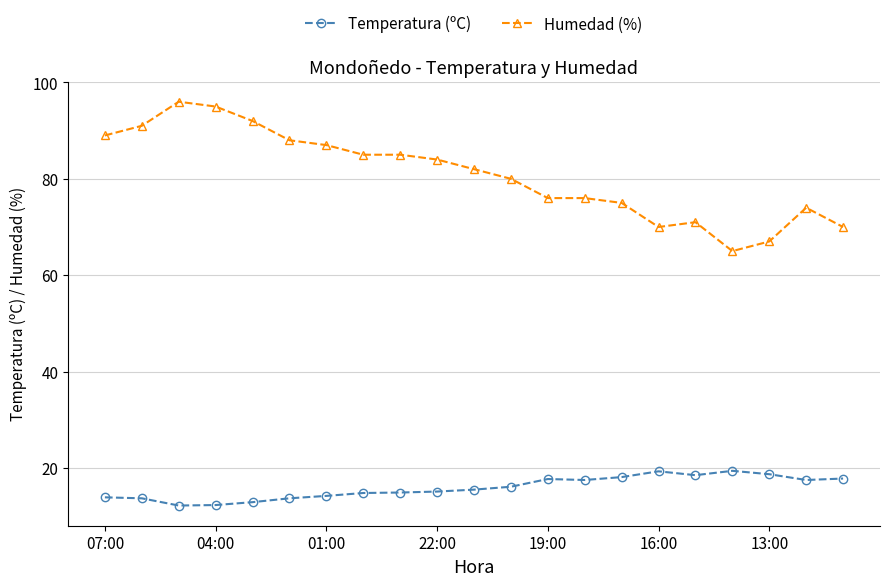

What are all the series names shown in the legend?

Temperatura (ºC), Humedad (%)